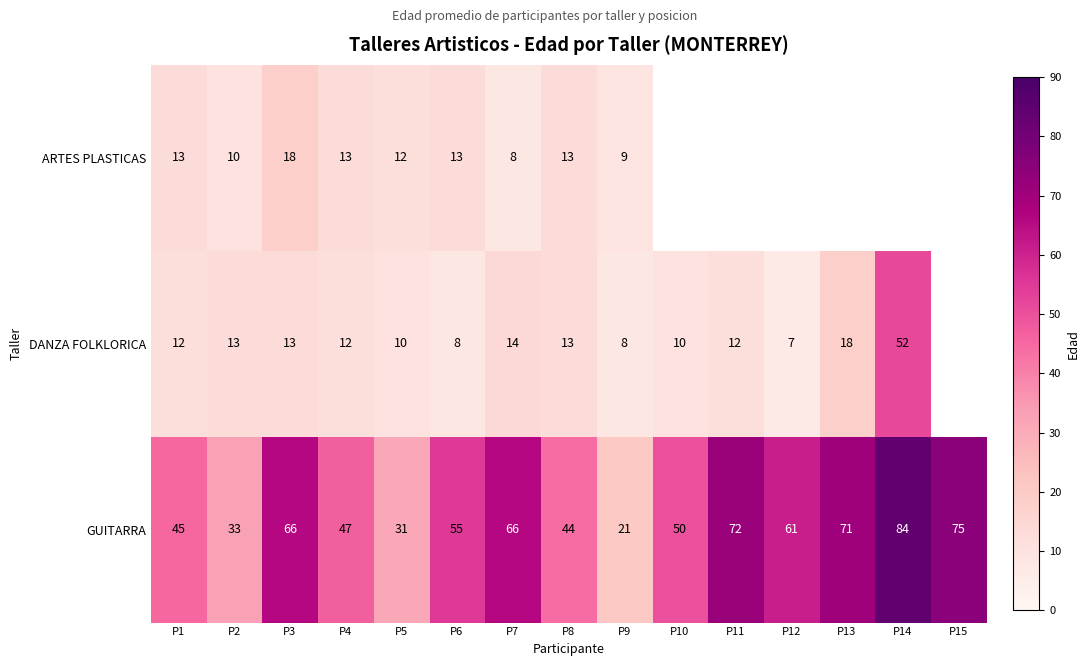

What is the average value of the GUITARRA series?

55